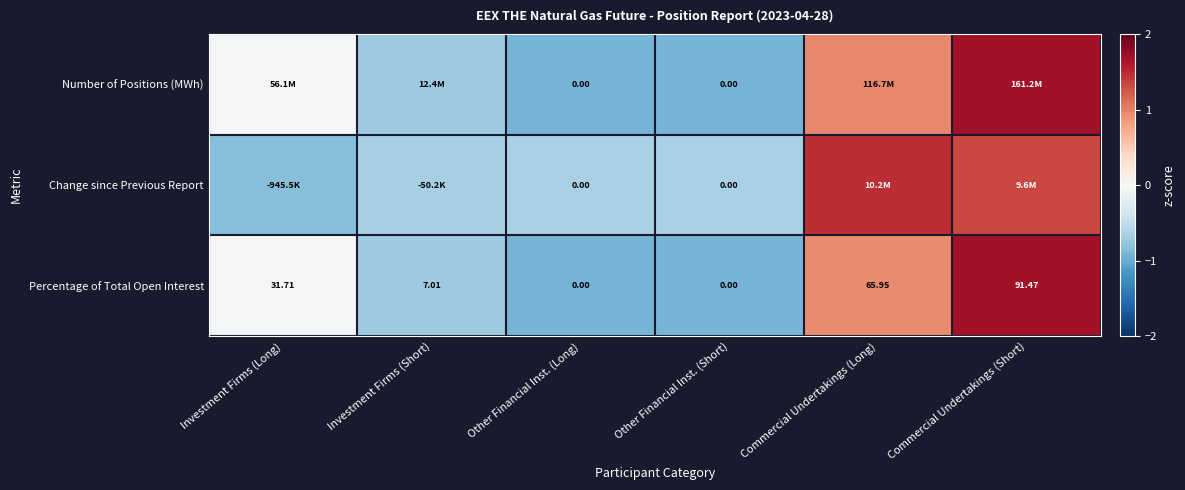

Is the value of Number of Positions (MWh) at Other Financial Inst. (Long) greater than the value of Percentage of Total Open Interest at Commercial Undertakings (Long)?

No